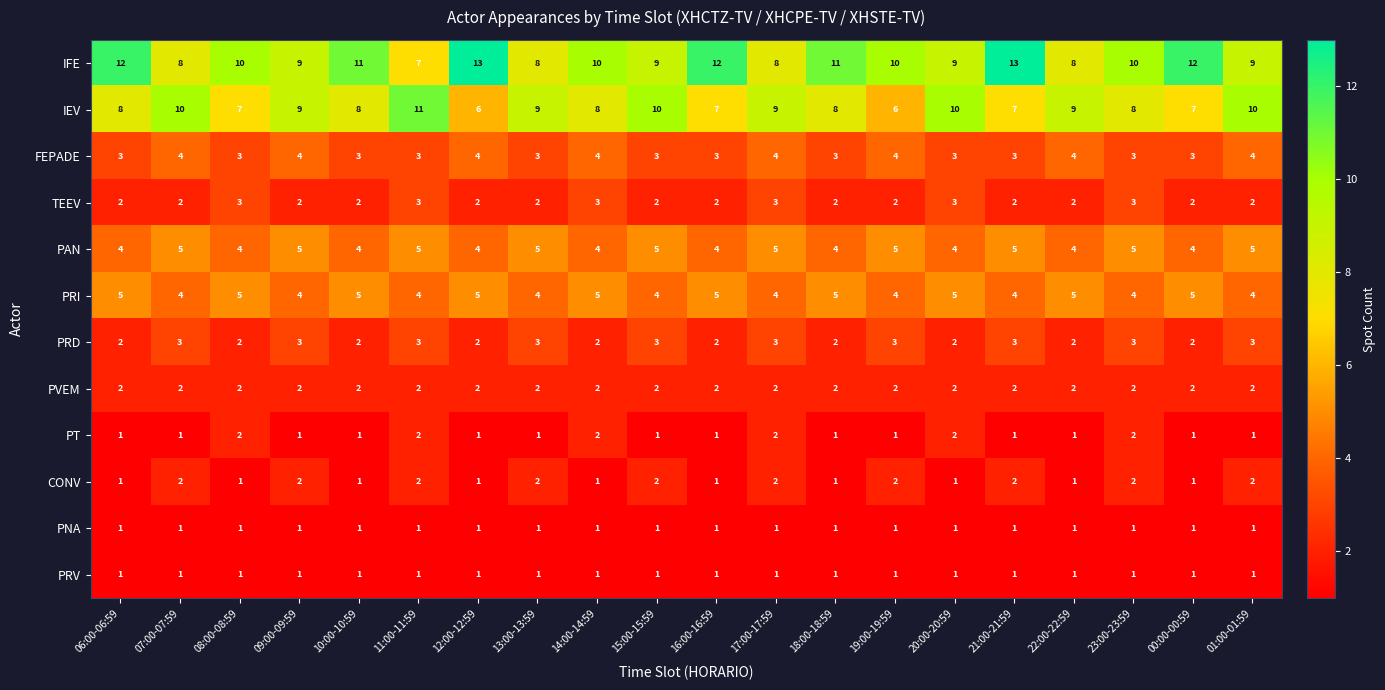

What is the greatest value displayed?

13